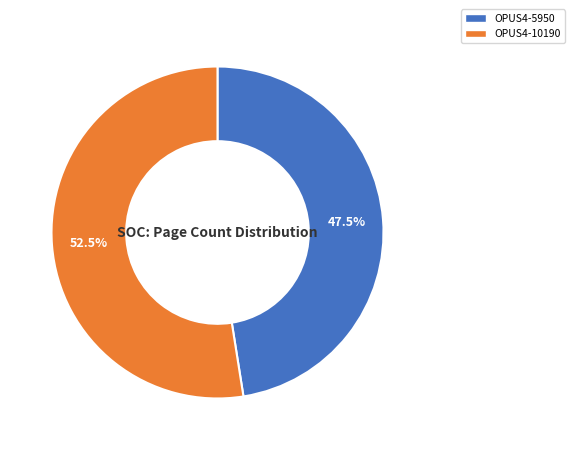

How much of the chart is everything except OPUS4-5950?

52.5%